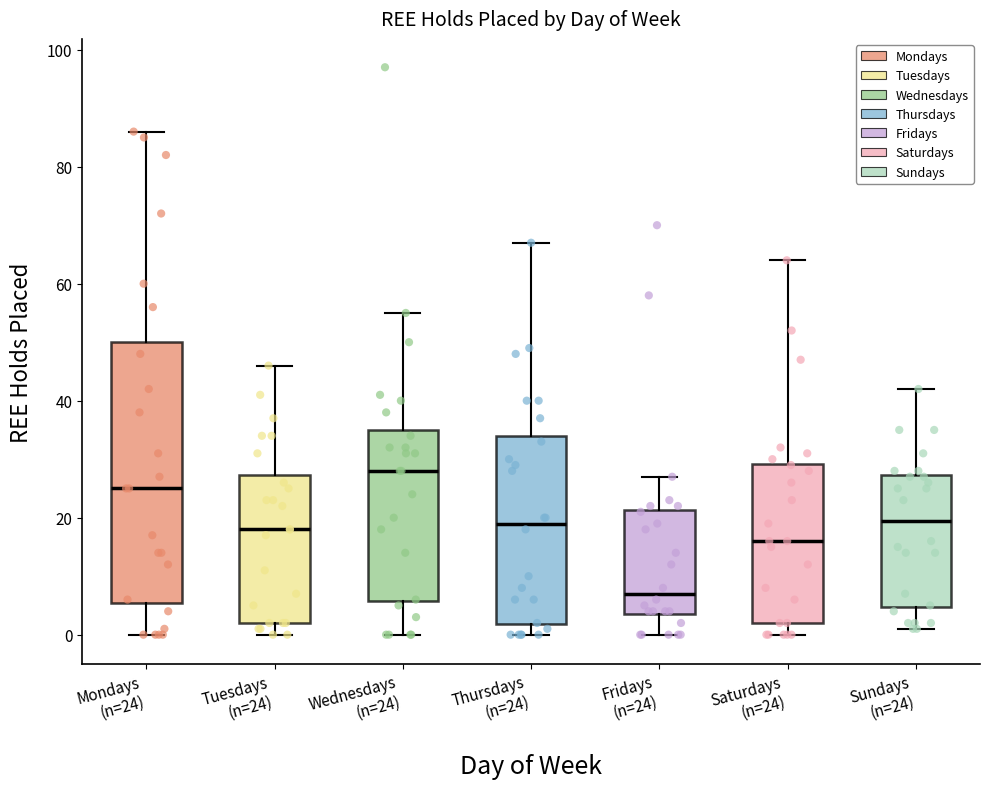

Comparing the boxes themselves (not the whiskers), which one is the tallest?

Mondays (n=24)